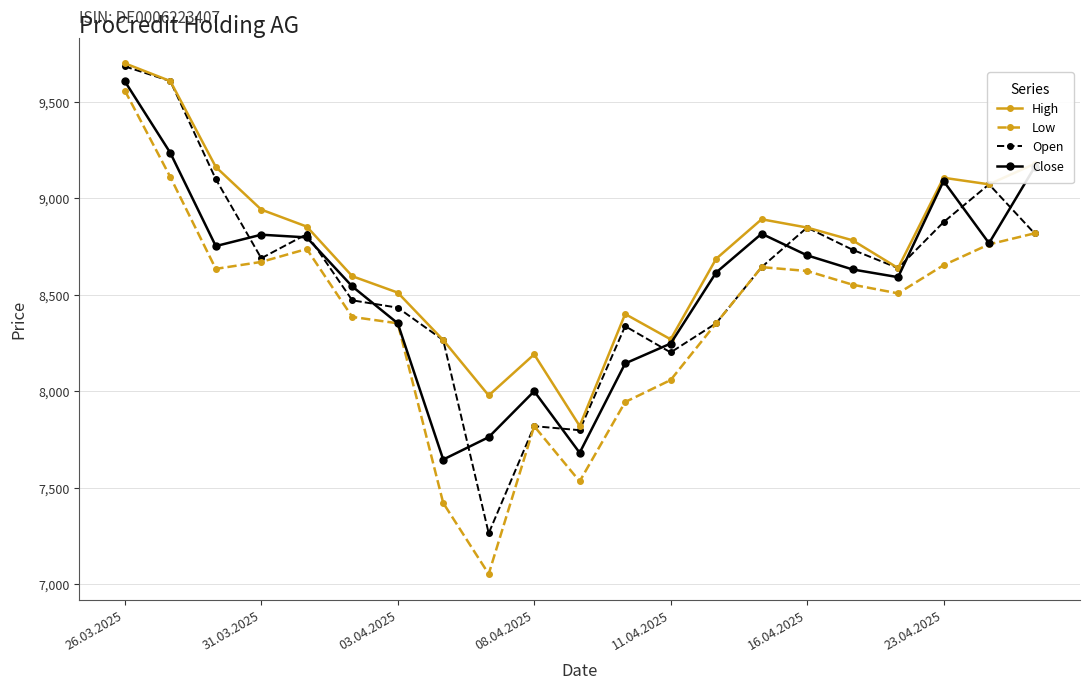

Which series has the largest range (max minus min)?

Low